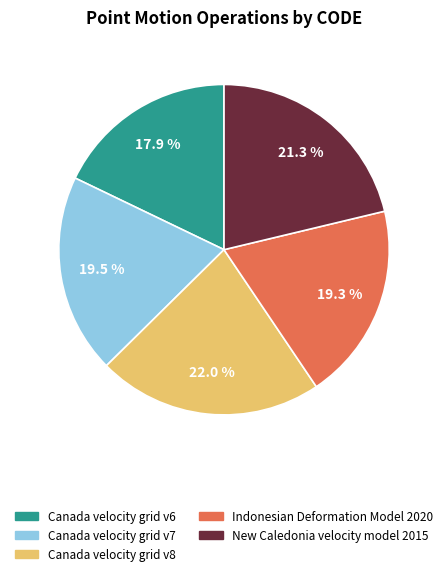

To the nearest percent, what percentage of the pie is Canada velocity grid v6?

18%